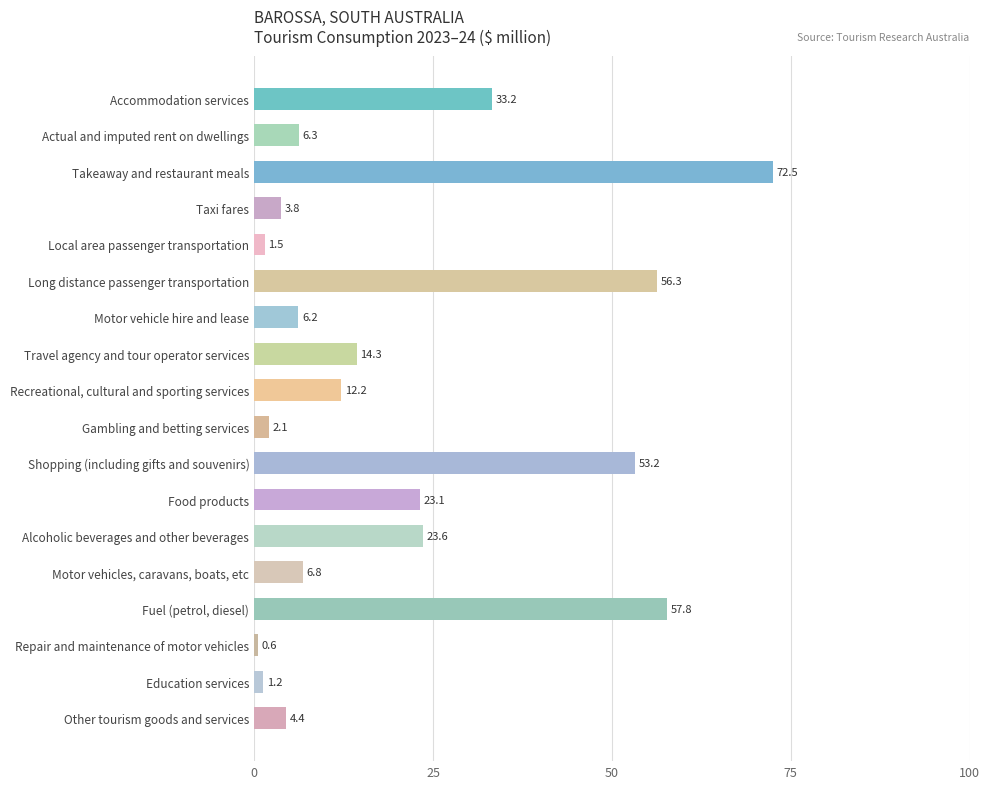

The chart shows a value of 57.8 at Fuel (petrol, diesel). True or false?

True